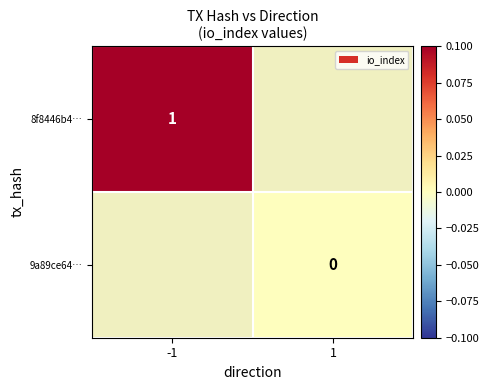

Which series has the largest range (max minus min)?

8f8446b4…